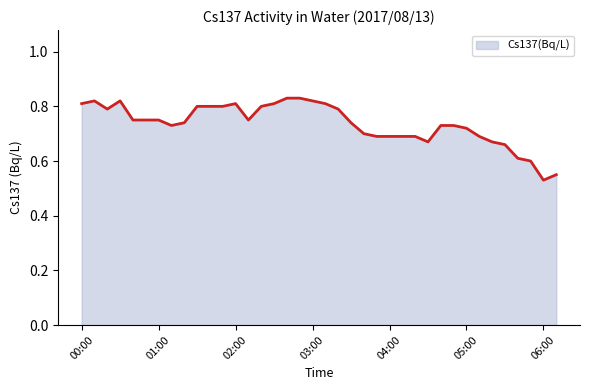

Is this an area chart (filled region under the line)?

Yes